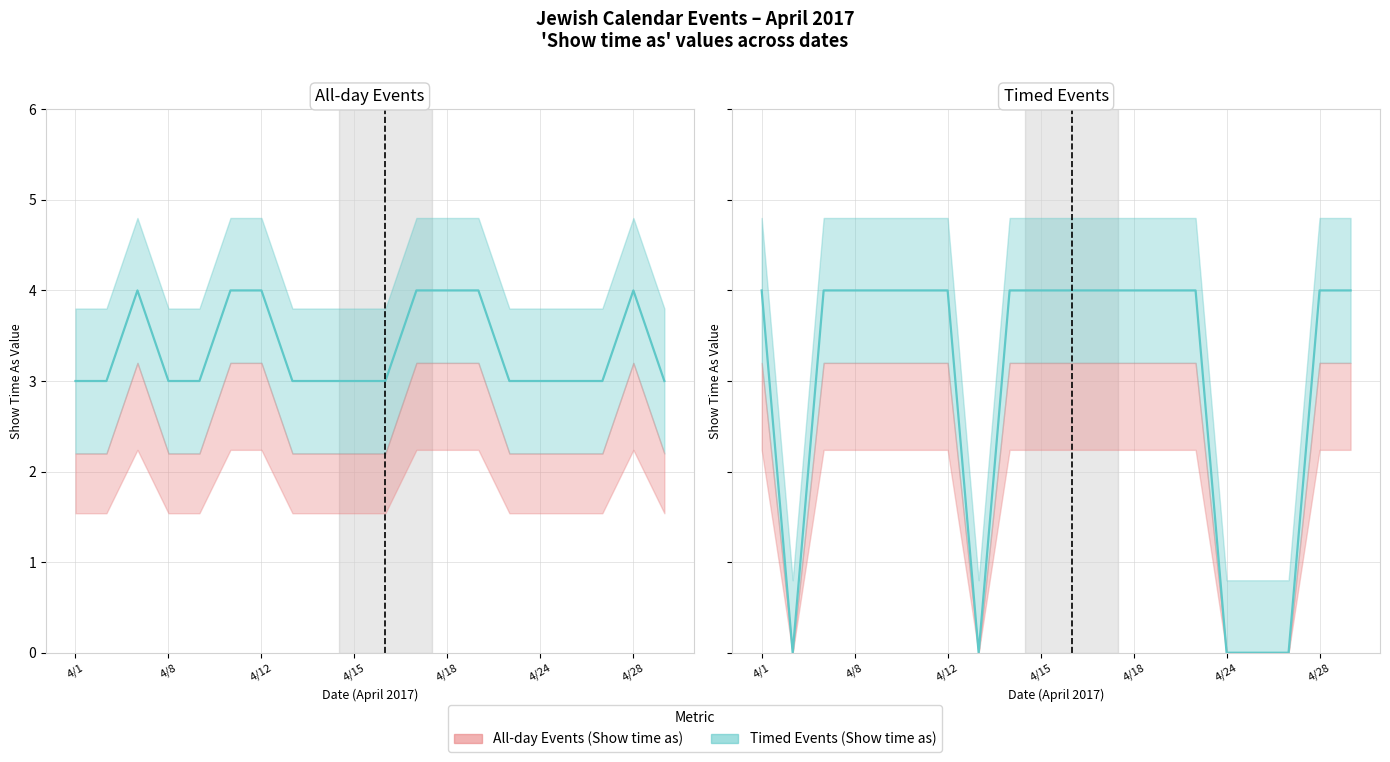

True or false: All-day Events (Show time as) and Timed Events (Show time as) intersect in this chart.

True